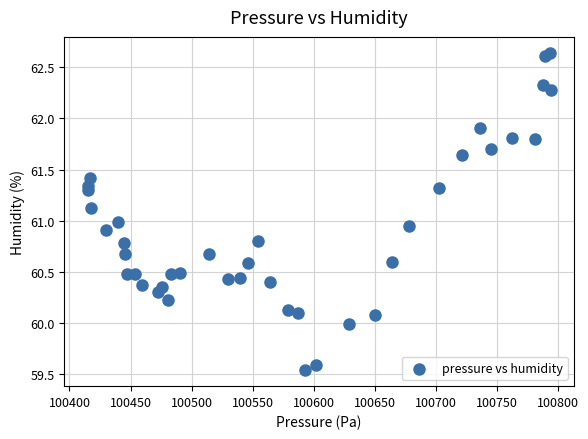

What is the range of Y values (max minus min)?

3.1